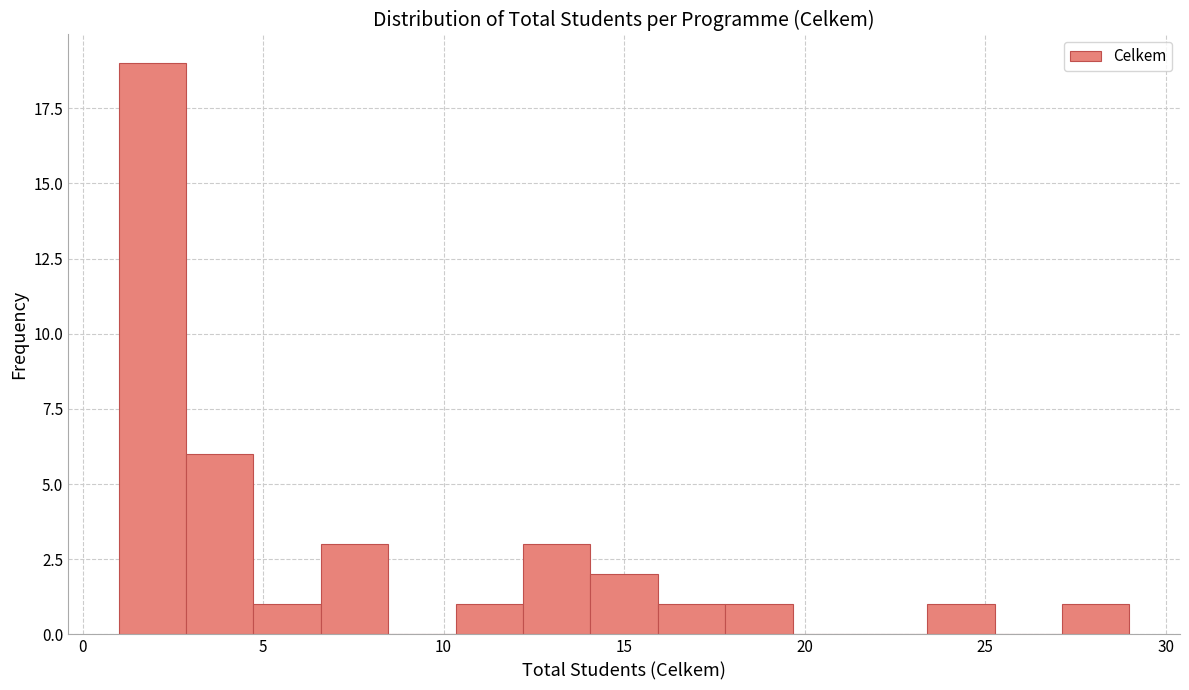

Read against the x-axis, roughly where is the centre of the tallest bar?

2.0